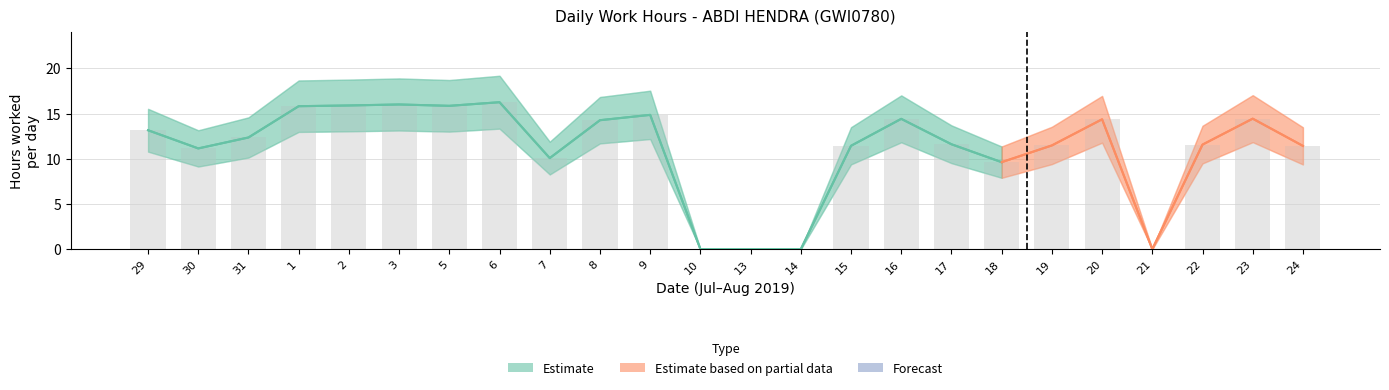

At which category does the chart reach its minimum across all series?

10